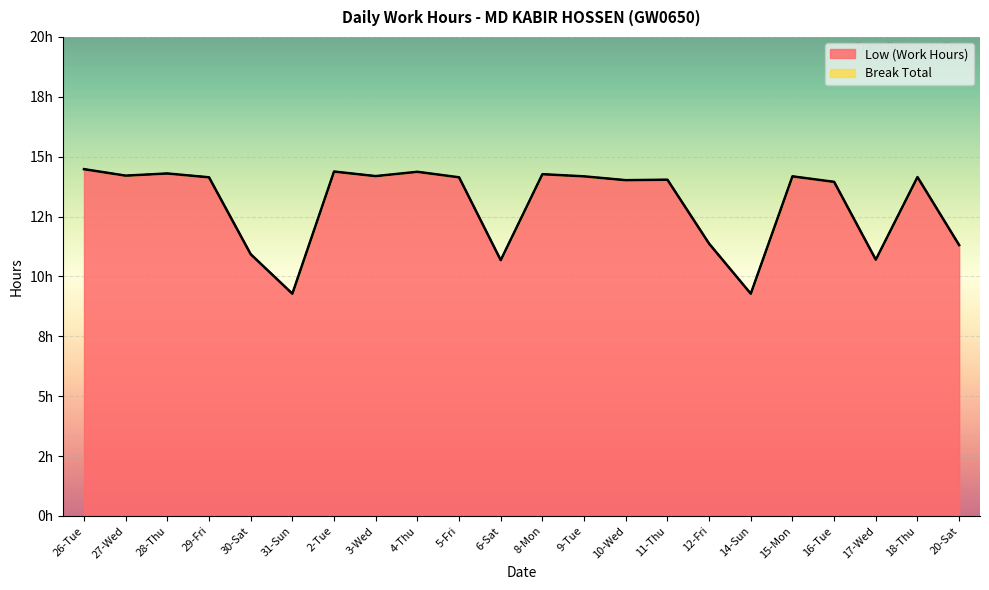

True or false: the data shows 23.0 at 18-Thu.

False